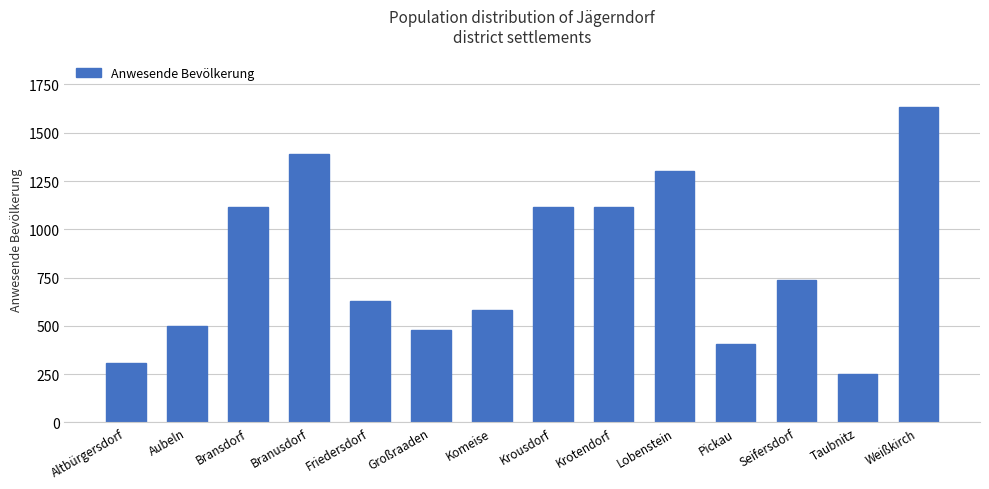

Between Bransdorf and Altbürgersdorf, which is larger?

Bransdorf